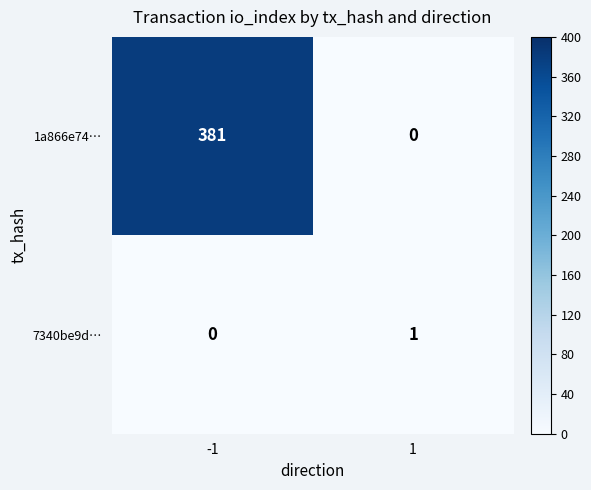

What is the greatest value displayed?

381